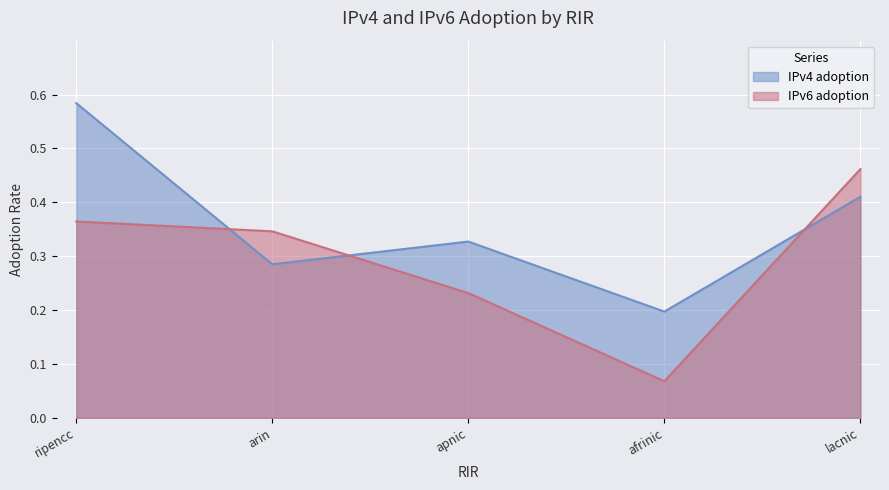

What is the maximum value for IPv4 adoption?

0.6